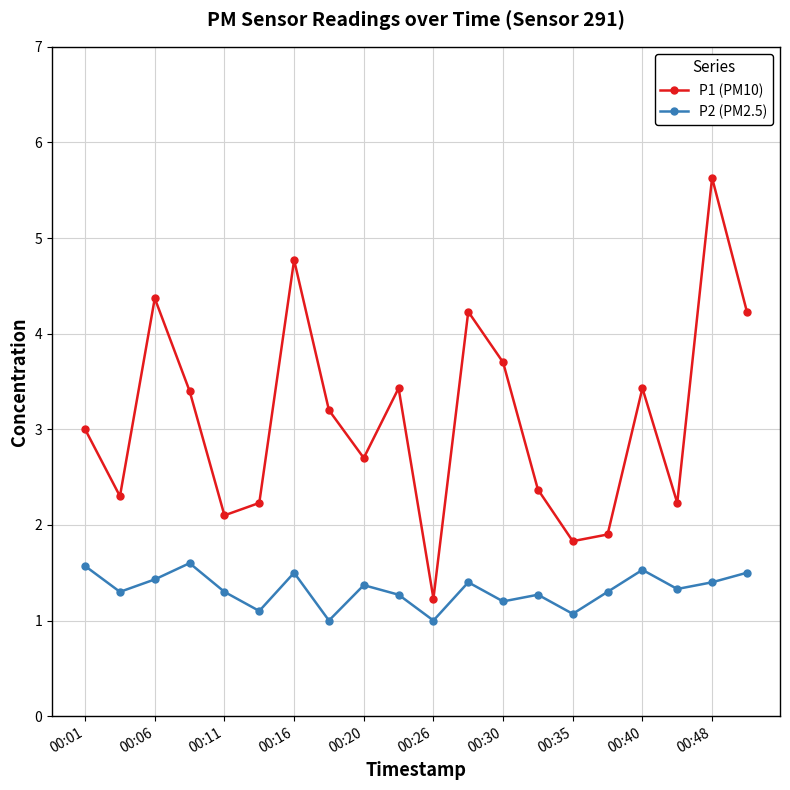

Which series has the largest total across all categories?

P1 (PM10)